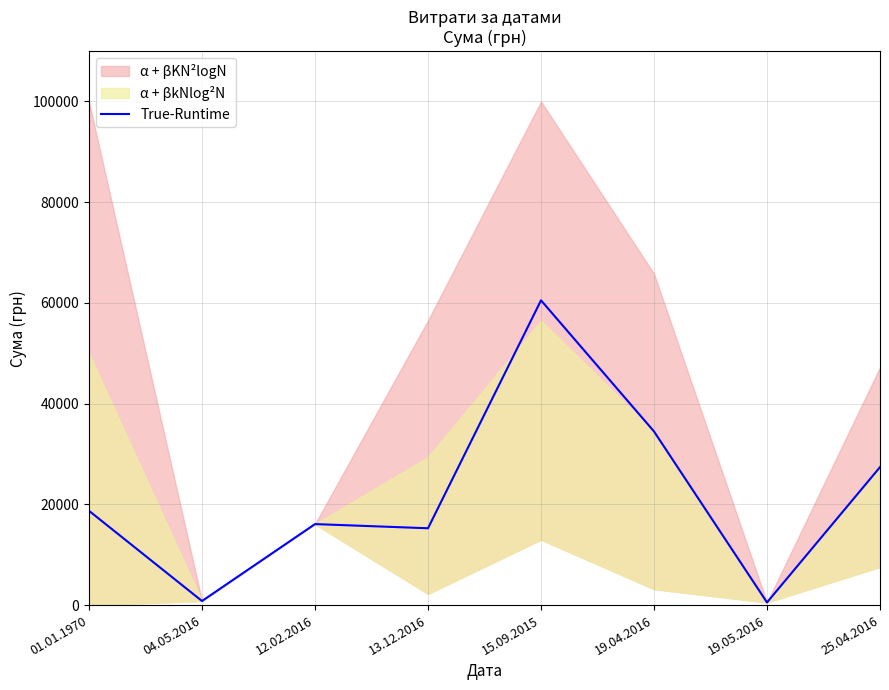

Where is True-Runtime nearest to the value 30519?

25.04.2016